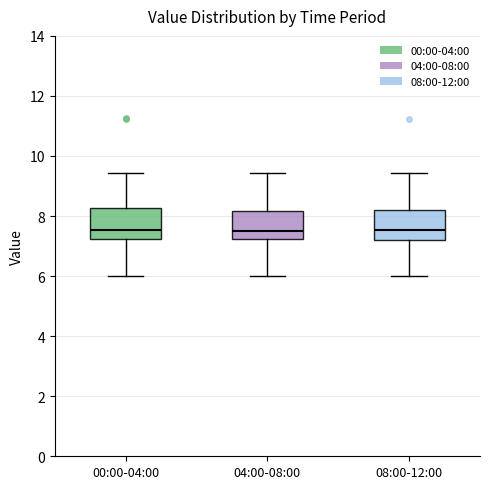

Reading left to right, transcribe this box plot: for each box, give where its median line is, the range the box spans, and where its two whiskers end, as read against the y-axis. The values are not printed on the chart, so give them approximately, as read against the axis.

00:00-04:00: median 7.6, box 7.2 to 8.2, whiskers 6.0 to 9.4
04:00-08:00: median 7.6, box 7.2 to 8.2, whiskers 6.0 to 9.4
08:00-12:00: median 7.6, box 7.2 to 8.2, whiskers 6.0 to 9.4